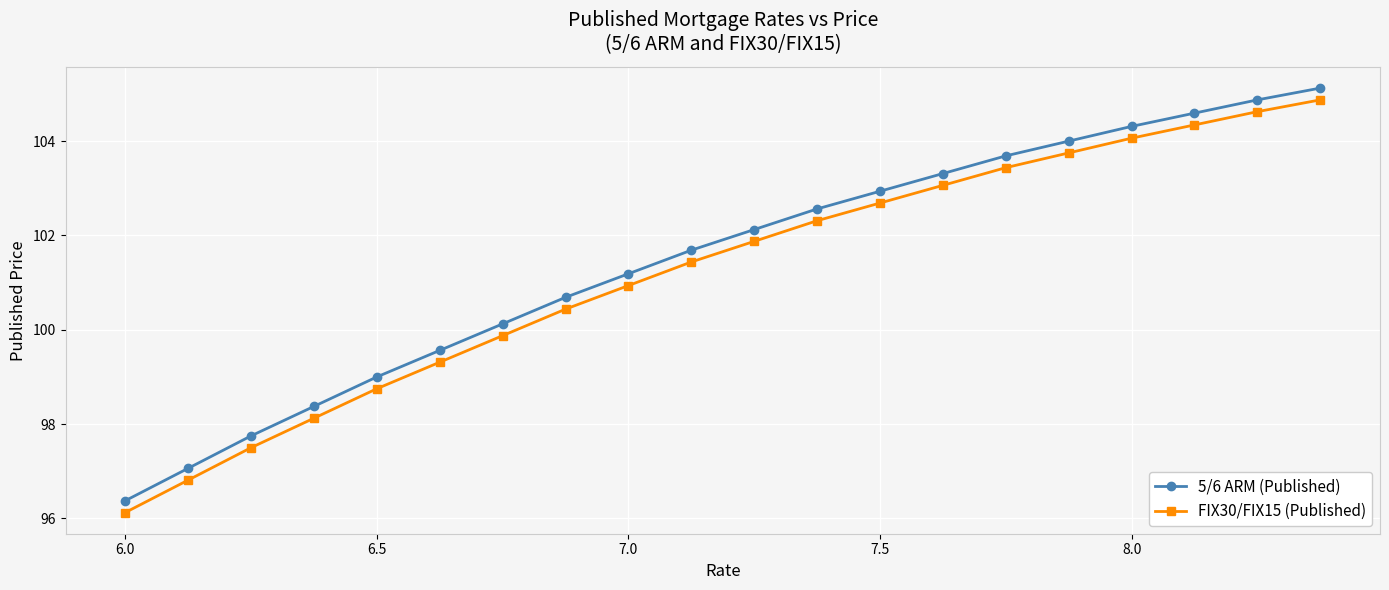

Which series has the largest total across all categories?

5/6 ARM (Published)